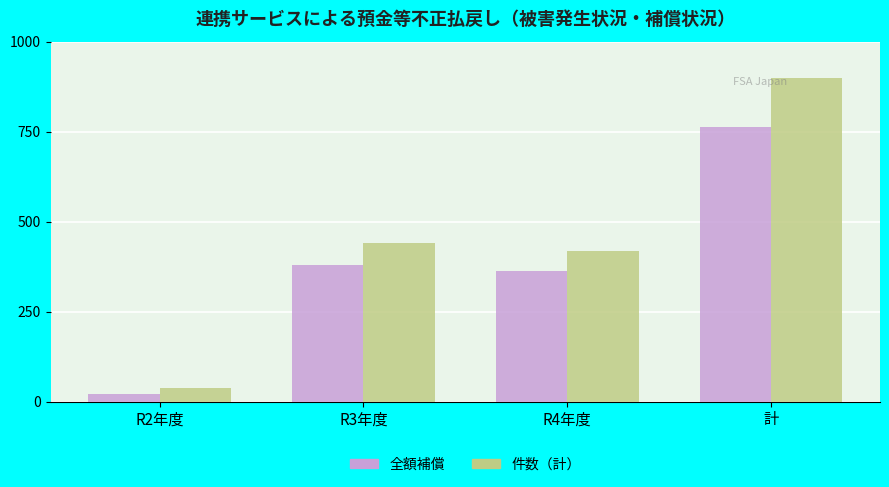

At R3年度, list the series in order from smallest to largest.

全額補償, 件数（計）